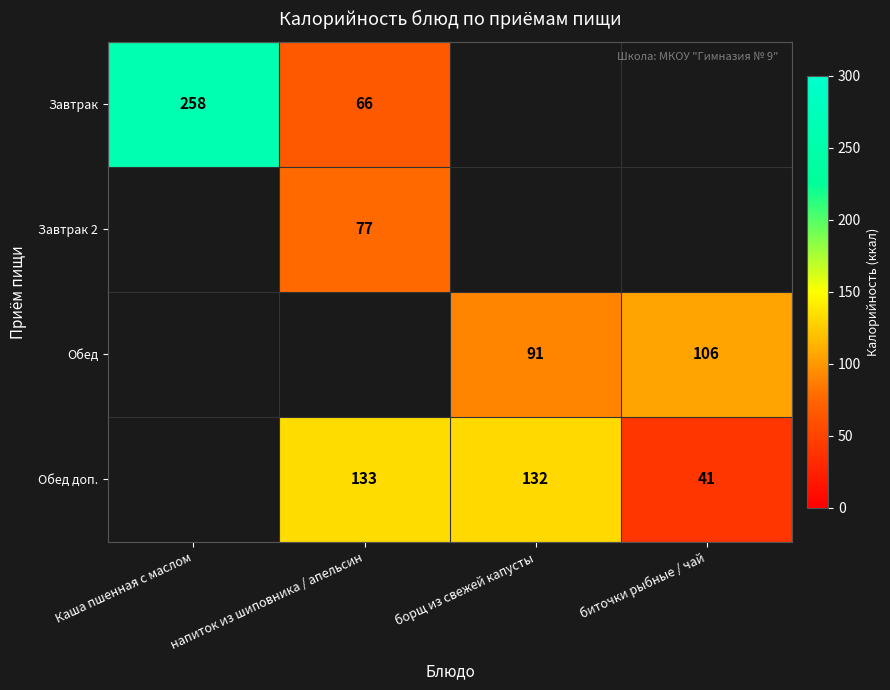

Between напиток из шиповника / апельсин and биточки рыбные / чай, which is larger?

напиток из шиповника / апельсин